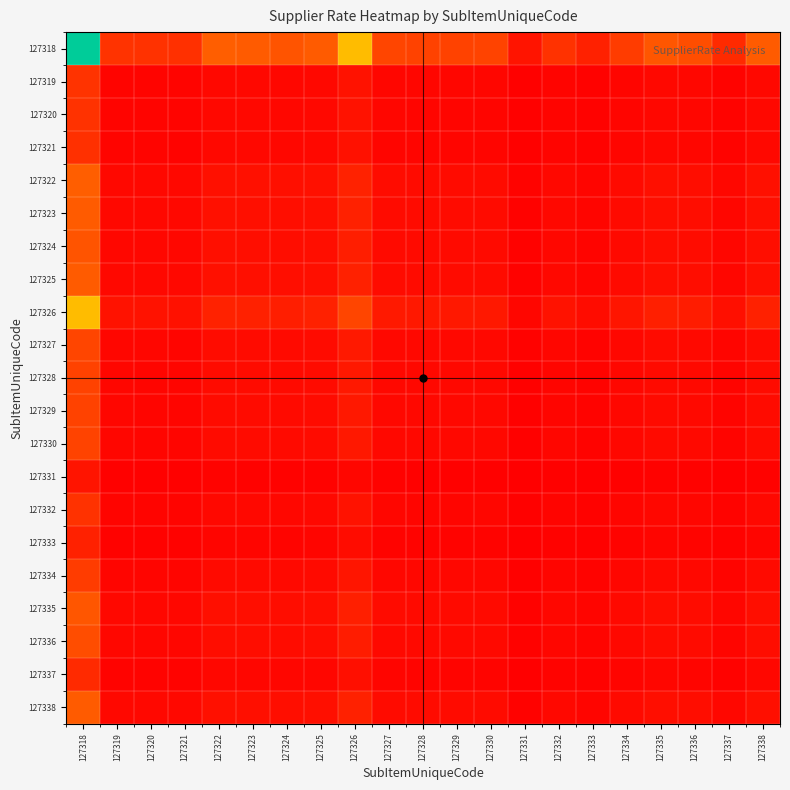

Between 127329 and 127334, which is larger?

127329